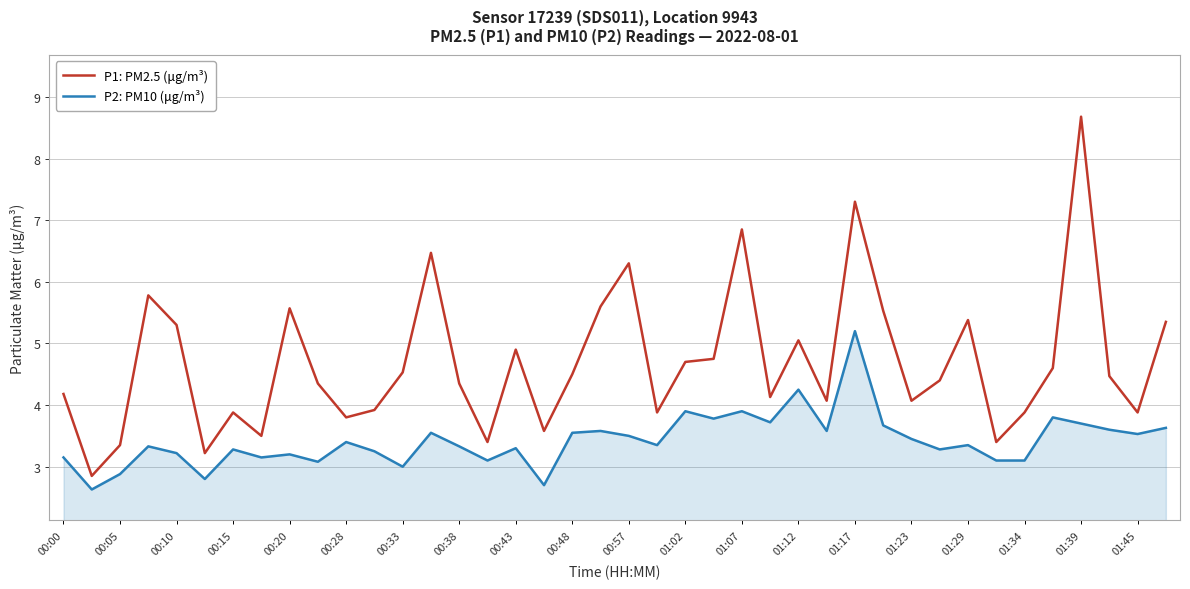

Which series has the widest spread of values?

P1: PM2.5 (μg/m³)